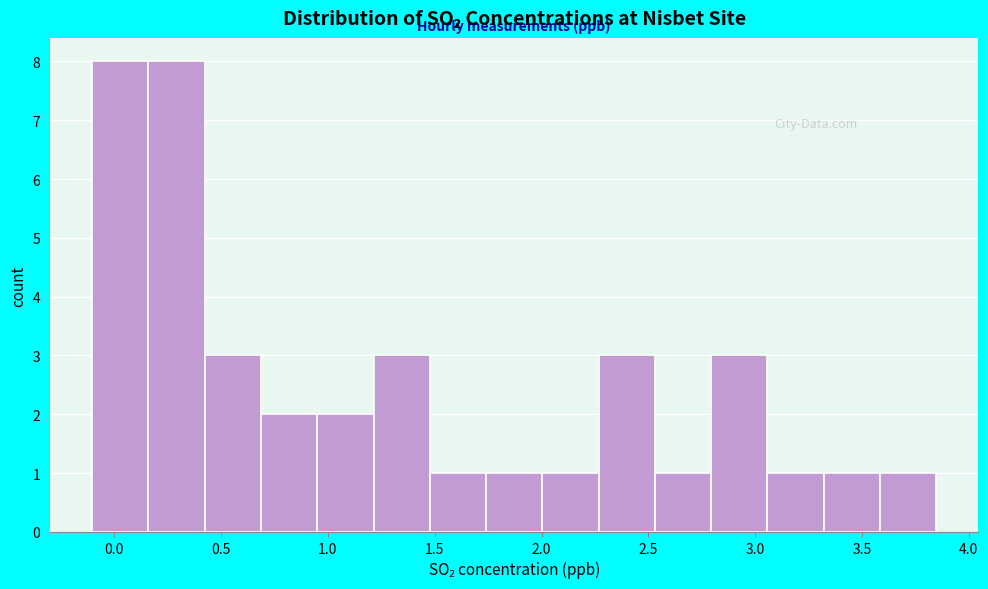

How tall is the bar that spans 3.05 to 3.30 on the x-axis? Neither the bar edges nor the heights are printed on the chart, so give them approximately, as read against the axes.

1